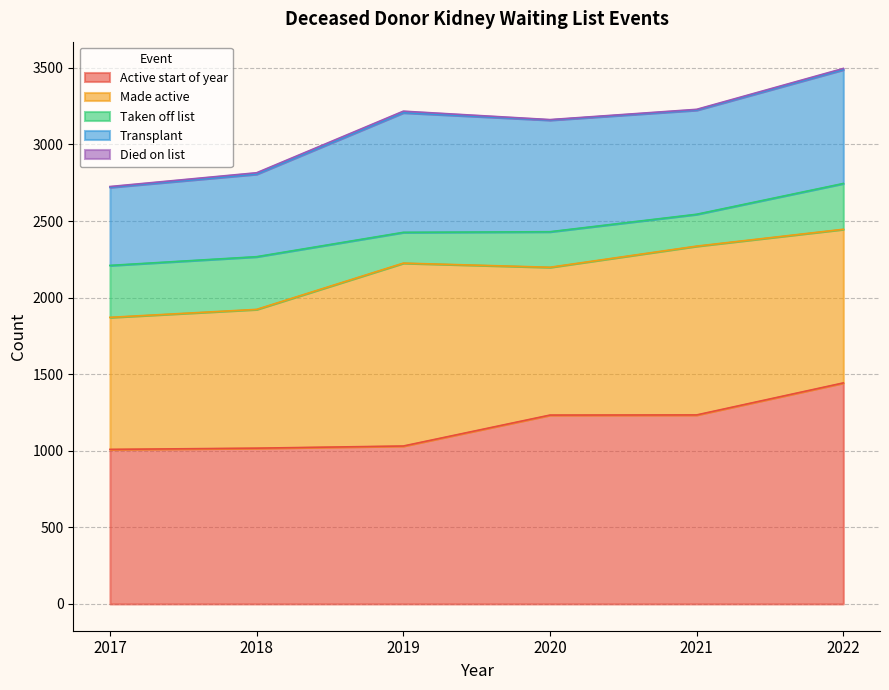

What is the value of the Made active point at the 6th from the left?

1003